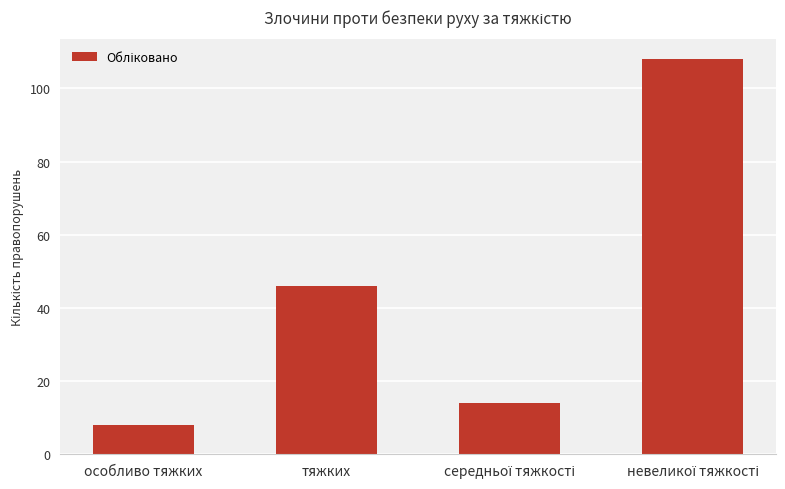

At which category does the chart reach its minimum across all series?

особливо тяжких